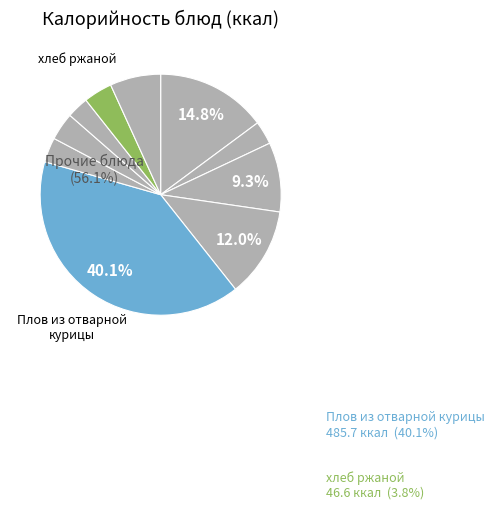

Does any single category account for the majority?

No